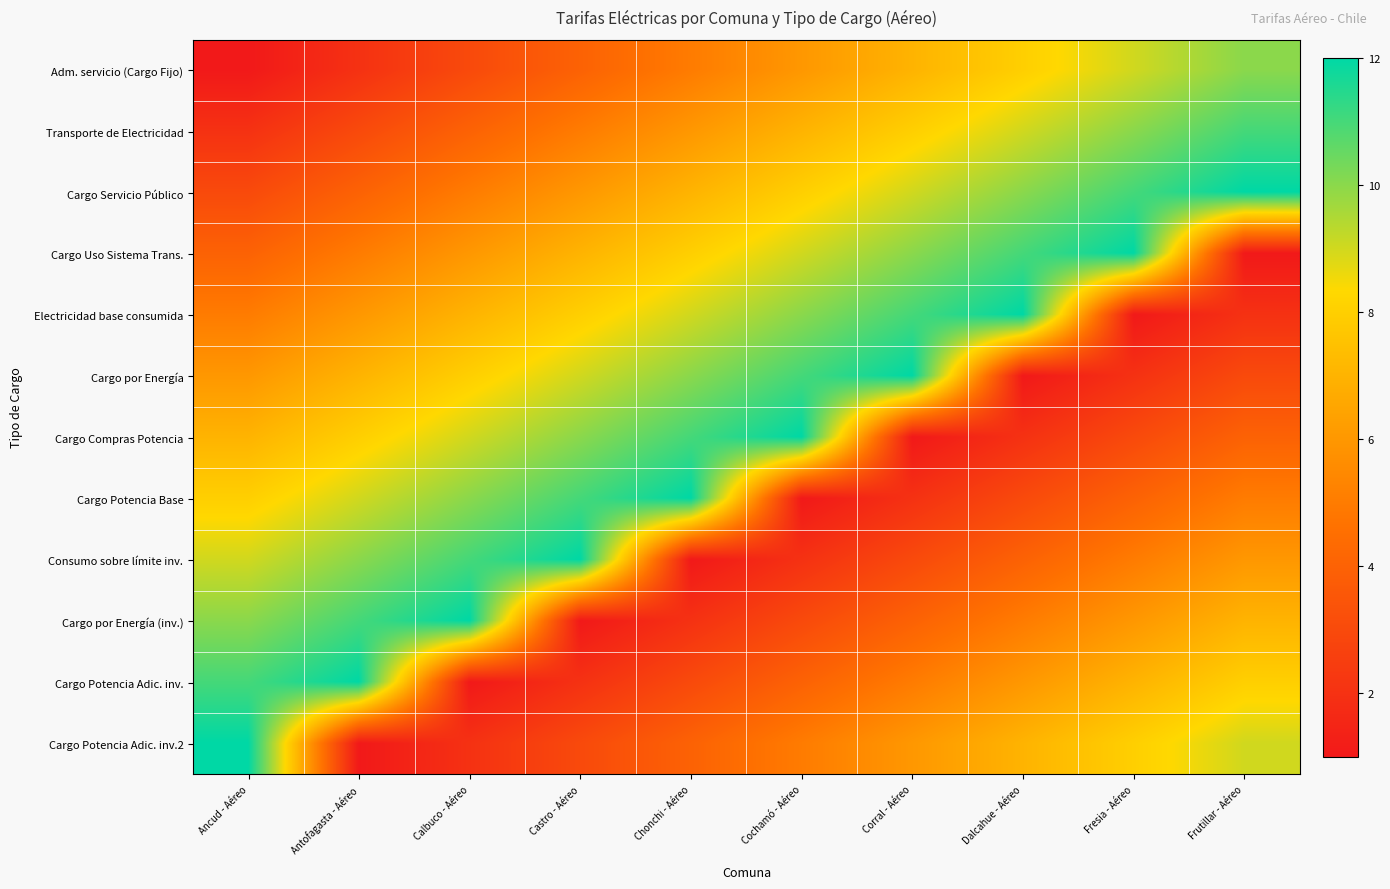

Reading left to right, transcribe all the data shown in this chart.

Adm. servicio (Cargo Fijo): Ancud - Aéreo=1	Antofagasta - Aéreo=2	Calbuco - Aéreo=3	Castro - Aéreo=4	Chonchi - Aéreo=5	Cochamó - Aéreo=6	Corral - Aéreo=7	Dalcahue - Aéreo=8	Fresia - Aéreo=9	Frutillar - Aéreo=10
Transporte de Electricidad: Ancud - Aéreo=2	Antofagasta - Aéreo=3	Calbuco - Aéreo=4	Castro - Aéreo=5	Chonchi - Aéreo=6	Cochamó - Aéreo=7	Corral - Aéreo=8	Dalcahue - Aéreo=9	Fresia - Aéreo=10	Frutillar - Aéreo=11
Cargo Servicio Público: Ancud - Aéreo=3	Antofagasta - Aéreo=4	Calbuco - Aéreo=5	Castro - Aéreo=6	Chonchi - Aéreo=7	Cochamó - Aéreo=8	Corral - Aéreo=9	Dalcahue - Aéreo=10	Fresia - Aéreo=11	Frutillar - Aéreo=12
Cargo Uso Sistema Trans.: Ancud - Aéreo=4	Antofagasta - Aéreo=5	Calbuco - Aéreo=6	Castro - Aéreo=7	Chonchi - Aéreo=8	Cochamó - Aéreo=9	Corral - Aéreo=10	Dalcahue - Aéreo=11	Fresia - Aéreo=12	Frutillar - Aéreo=1
Electricidad base consumida: Ancud - Aéreo=5	Antofagasta - Aéreo=6	Calbuco - Aéreo=7	Castro - Aéreo=8	Chonchi - Aéreo=9	Cochamó - Aéreo=10	Corral - Aéreo=11	Dalcahue - Aéreo=12	Fresia - Aéreo=1	Frutillar - Aéreo=2
Cargo por Energía: Ancud - Aéreo=6	Antofagasta - Aéreo=7	Calbuco - Aéreo=8	Castro - Aéreo=9	Chonchi - Aéreo=10	Cochamó - Aéreo=11	Corral - Aéreo=12	Dalcahue - Aéreo=1	Fresia - Aéreo=2	Frutillar - Aéreo=3
Cargo Compras Potencia: Ancud - Aéreo=7	Antofagasta - Aéreo=8	Calbuco - Aéreo=9	Castro - Aéreo=10	Chonchi - Aéreo=11	Cochamó - Aéreo=12	Corral - Aéreo=1	Dalcahue - Aéreo=2	Fresia - Aéreo=3	Frutillar - Aéreo=4
Cargo Potencia Base: Ancud - Aéreo=8	Antofagasta - Aéreo=9	Calbuco - Aéreo=10	Castro - Aéreo=11	Chonchi - Aéreo=12	Cochamó - Aéreo=1	Corral - Aéreo=2	Dalcahue - Aéreo=3	Fresia - Aéreo=4	Frutillar - Aéreo=5
Consumo sobre límite inv.: Ancud - Aéreo=9	Antofagasta - Aéreo=10	Calbuco - Aéreo=11	Castro - Aéreo=12	Chonchi - Aéreo=1	Cochamó - Aéreo=2	Corral - Aéreo=3	Dalcahue - Aéreo=4	Fresia - Aéreo=5	Frutillar - Aéreo=6
Cargo por Energía (inv.): Ancud - Aéreo=10	Antofagasta - Aéreo=11	Calbuco - Aéreo=12	Castro - Aéreo=1	Chonchi - Aéreo=2	Cochamó - Aéreo=3	Corral - Aéreo=4	Dalcahue - Aéreo=5	Fresia - Aéreo=6	Frutillar - Aéreo=7
Cargo Potencia Adic. inv.: Ancud - Aéreo=11	Antofagasta - Aéreo=12	Calbuco - Aéreo=1	Castro - Aéreo=2	Chonchi - Aéreo=3	Cochamó - Aéreo=4	Corral - Aéreo=5	Dalcahue - Aéreo=6	Fresia - Aéreo=7	Frutillar - Aéreo=8
Cargo Potencia Adic. inv.2: Ancud - Aéreo=12	Antofagasta - Aéreo=1	Calbuco - Aéreo=2	Castro - Aéreo=3	Chonchi - Aéreo=4	Cochamó - Aéreo=5	Corral - Aéreo=6	Dalcahue - Aéreo=7	Fresia - Aéreo=8	Frutillar - Aéreo=9